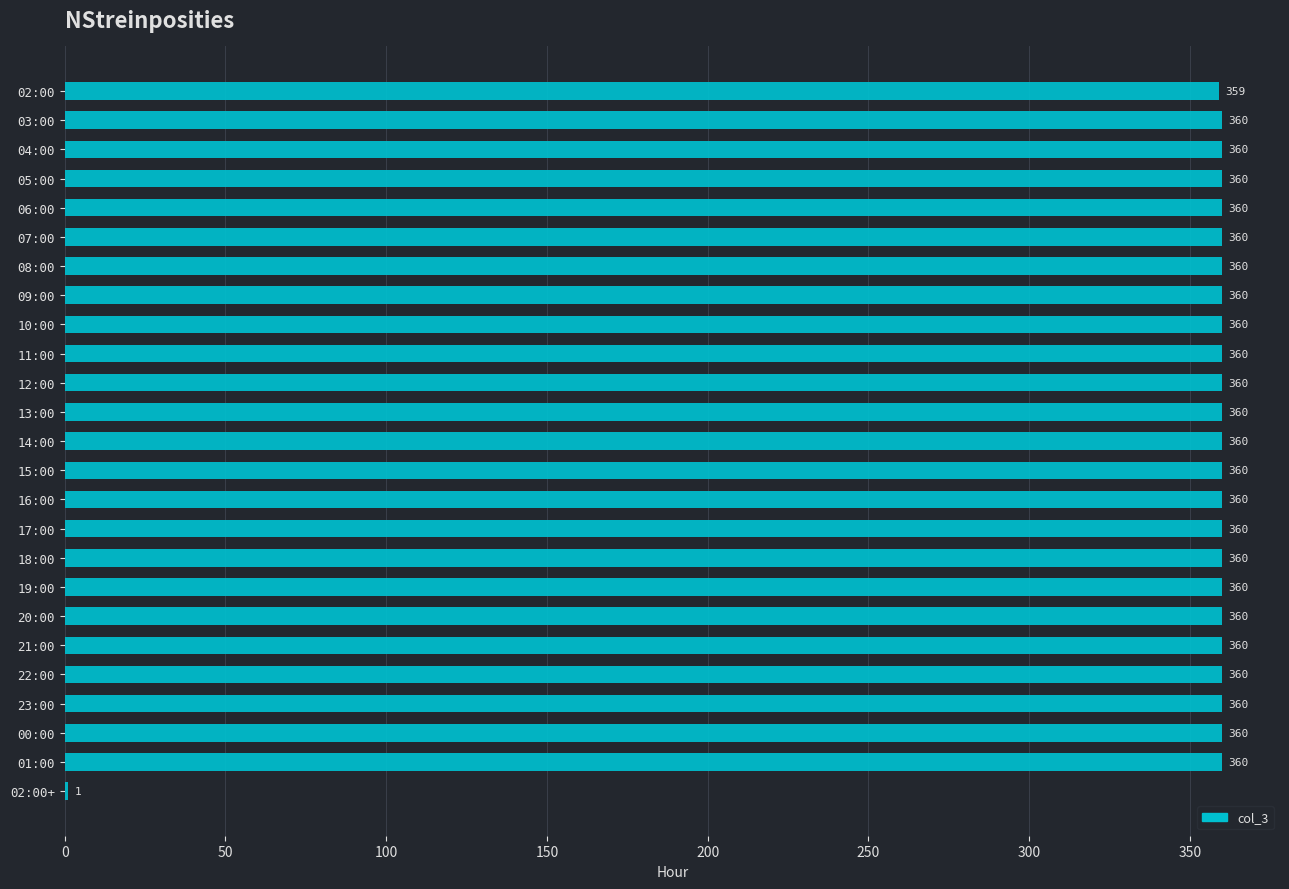

What is the sum of the values at 19:00 and 23:00?

720